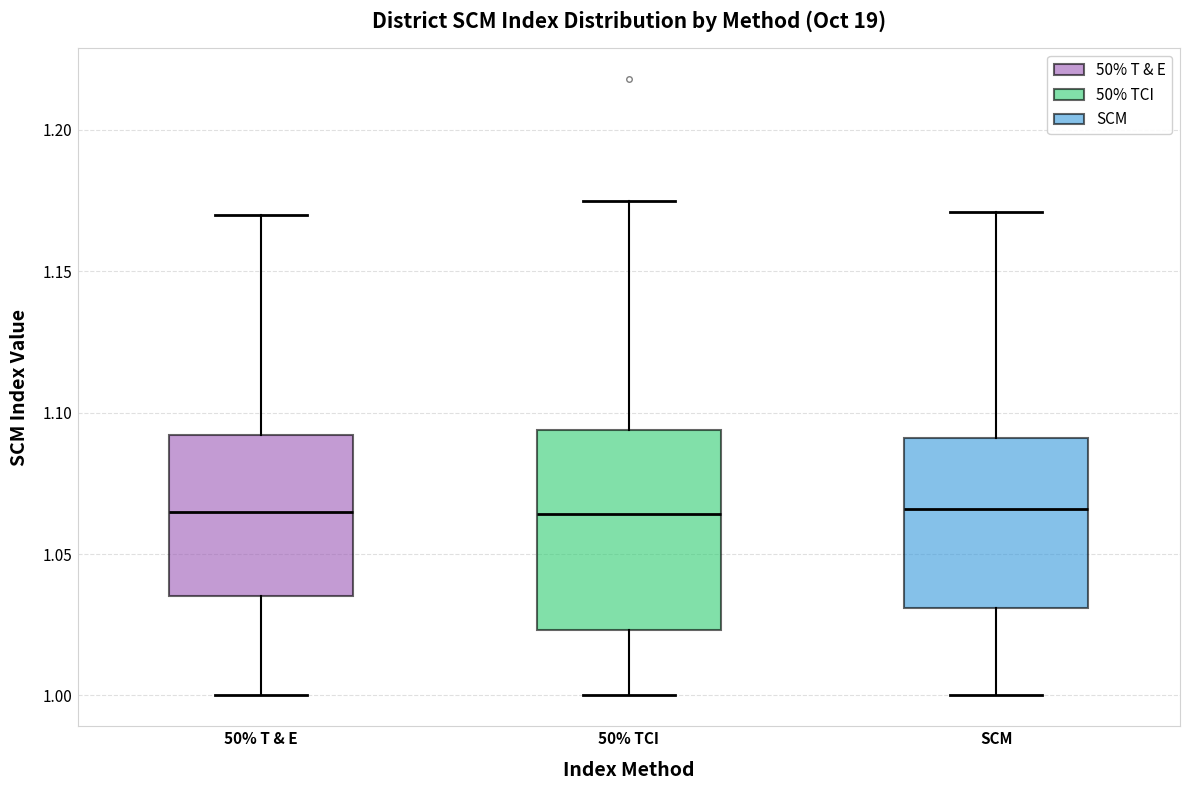

Which box is the tallest, from its lower edge to its upper edge?

50% TCI